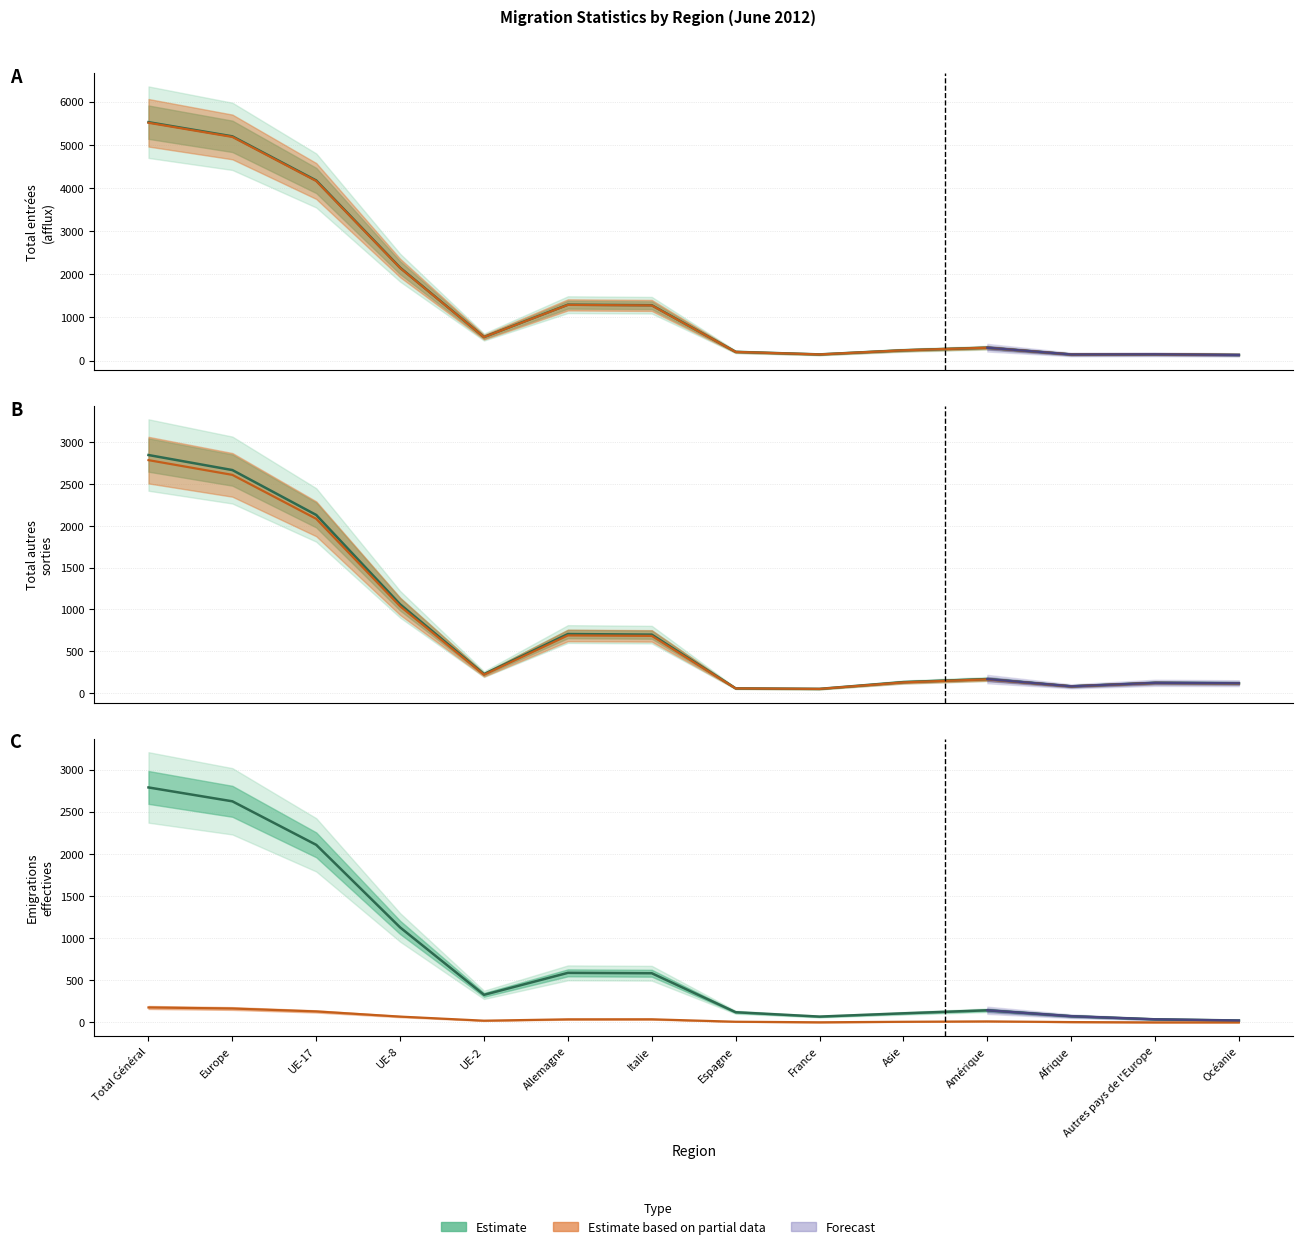

The Immigrations effectives series shows 79 at Espagne. True or false?

False